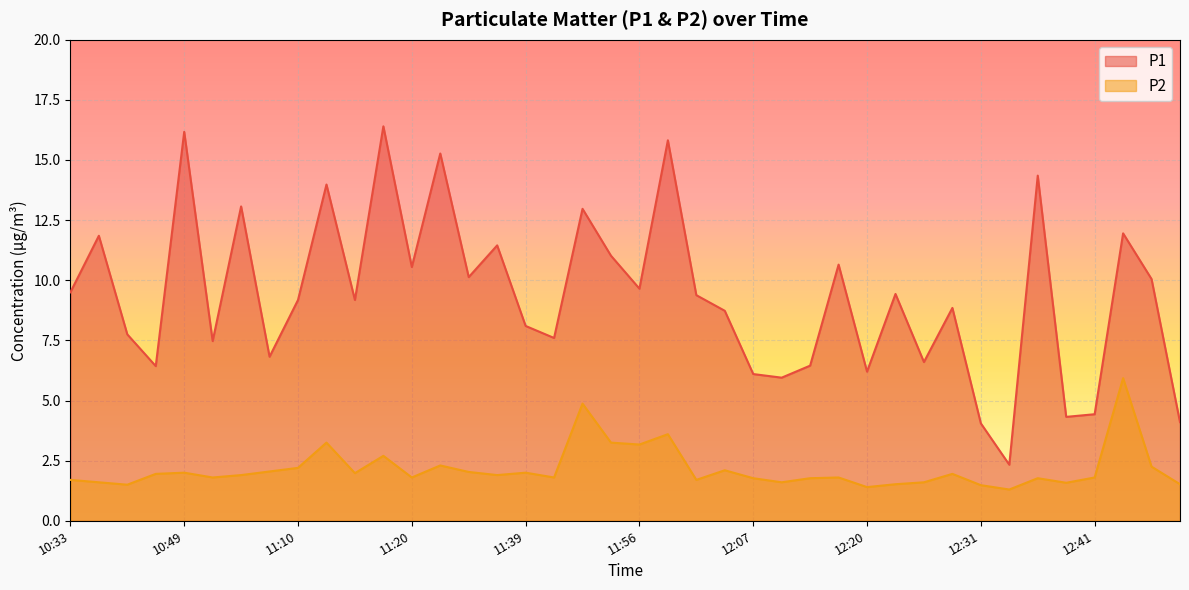

Reading right to left, transcribe all the data shown in this chart.

P1: 4.1	10.1	11.9	4.4	4.3	14.3	2.3	4.0	8.8	6.6	9.4	6.2	10.7	6.5	6.0	6.1	8.7	9.4	15.8	9.7	11.0	13.0	7.6	8.1	11.4	10.1	15.3	10.6	16.4	9.2	14.0	9.2	6.8	13.1	7.5	16.2	6.4	7.8	11.8	9.5
P2: 1.5	2.2	5.9	1.8	1.6	1.8	1.3	1.5	1.9	1.6	1.5	1.4	1.8	1.8	1.6	1.8	2.1	1.7	3.6	3.2	3.2	4.9	1.8	2.0	1.9	2.0	2.3	1.8	2.7	2.0	3.2	2.2	2.0	1.9	1.8	2.0	1.9	1.5	1.6	1.7